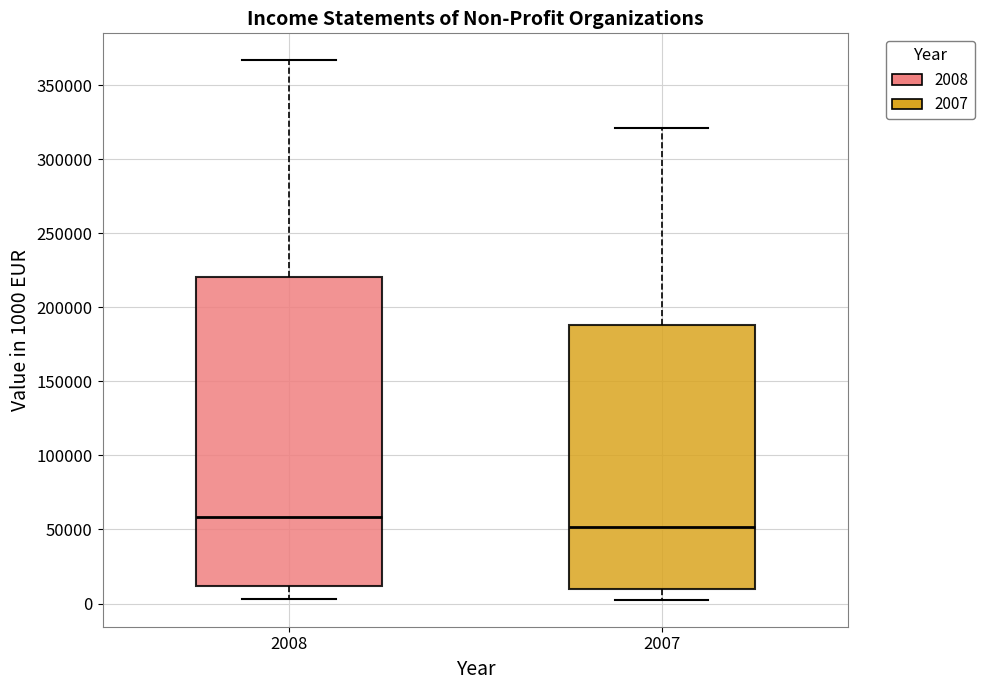

Which box is the tallest, from its lower edge to its upper edge?

2008